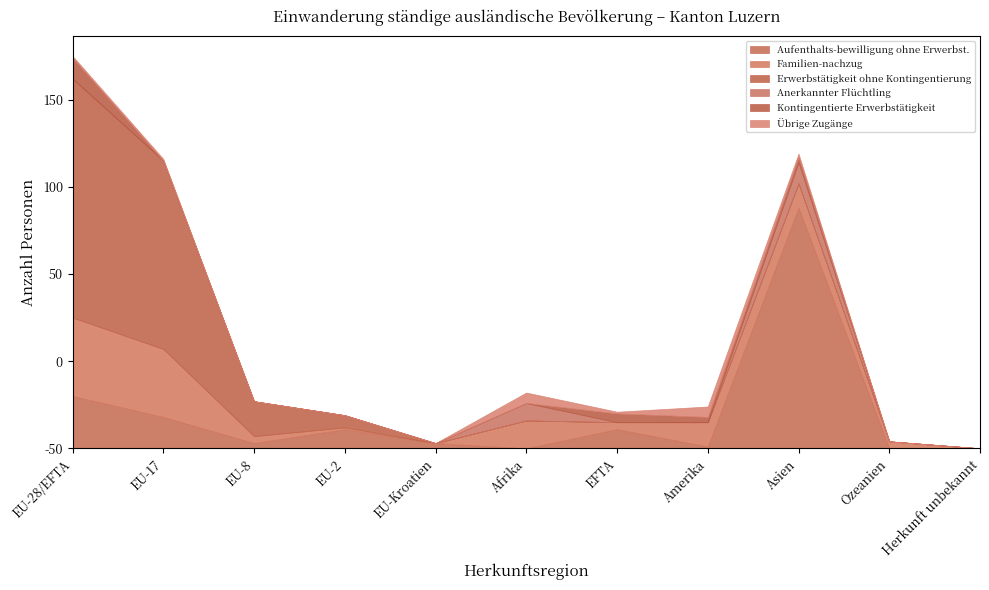

What is the sum of the Aufenthalts-bewilligung ohne Erwerbst. values at Herkunft unbekannt and EFTA?

11